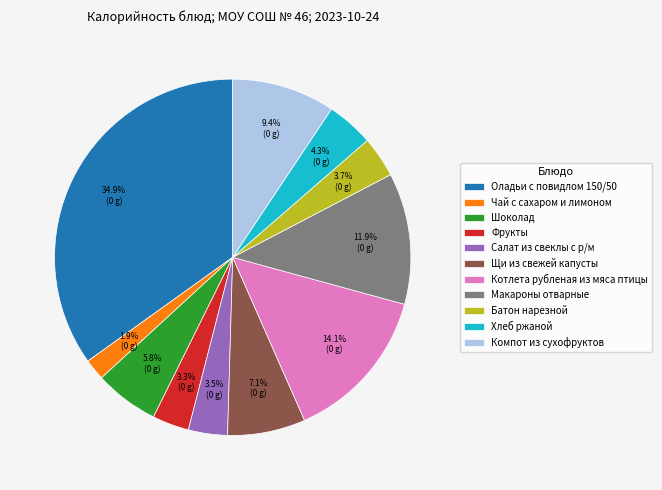

How many slices are in this pie chart?

11